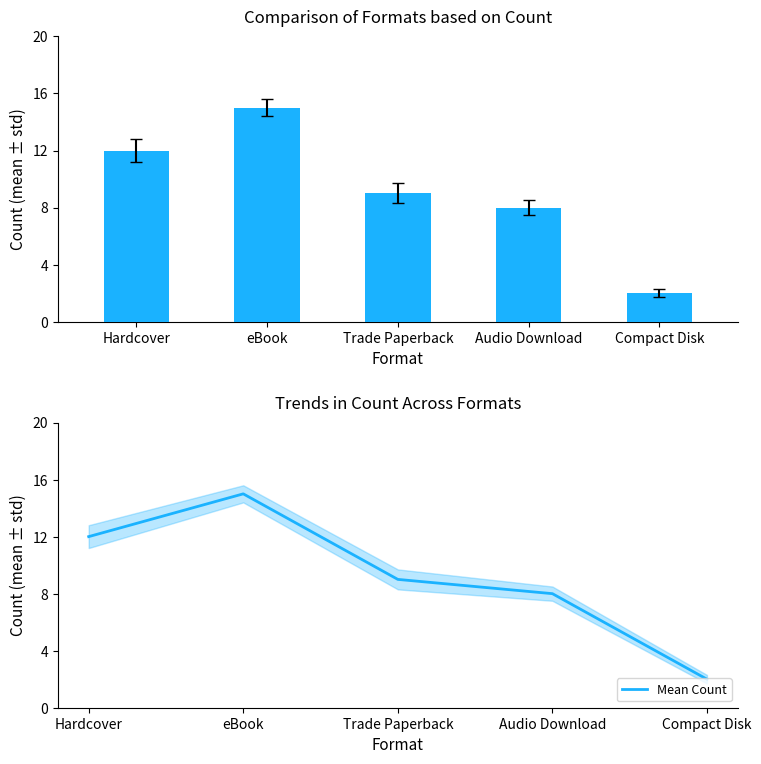

The value of Mean Count at Hardcover is 12. True or false?

True